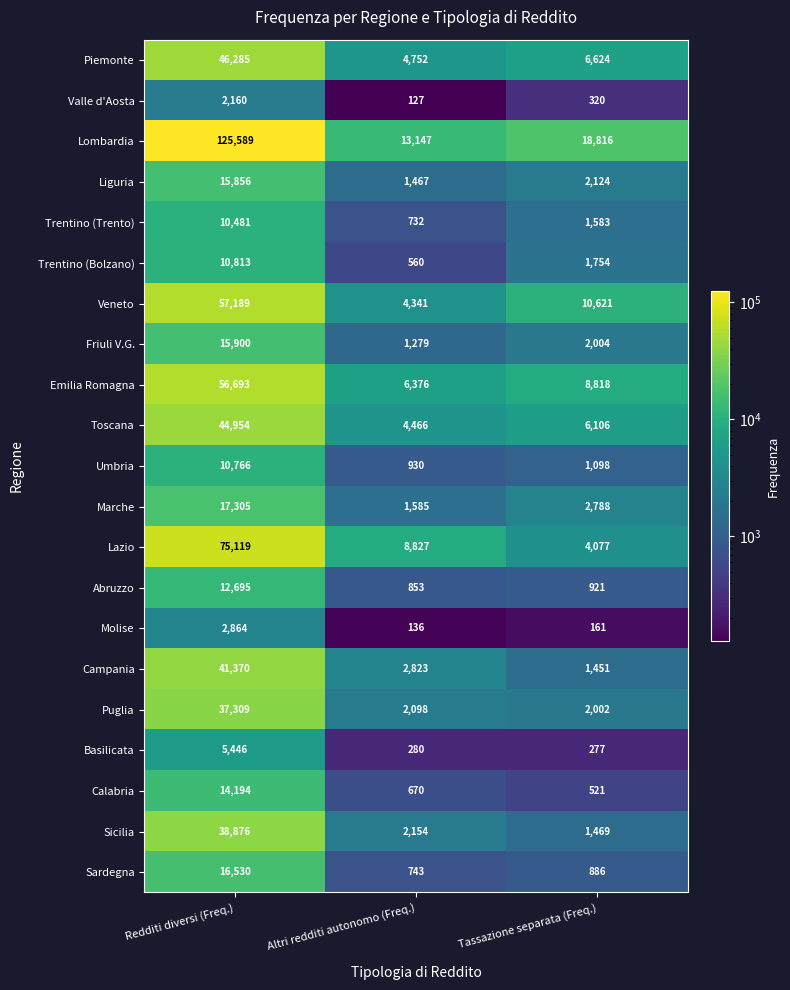

What is the average value of the Lombardia series?

52517